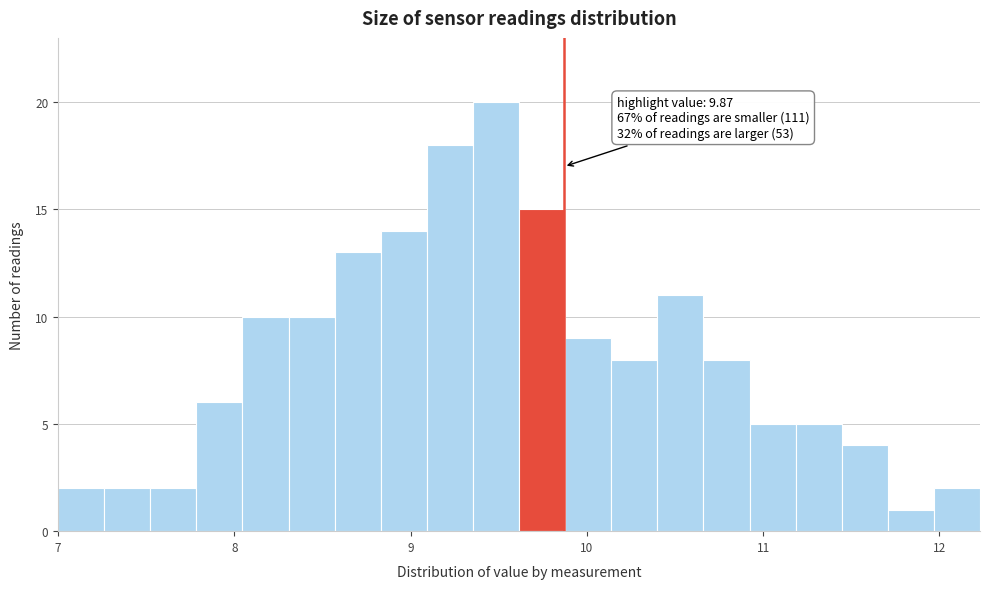

Around what value on the x-axis is the tallest bar? Give the approximate position of its centre, as read against the axis.

9.5